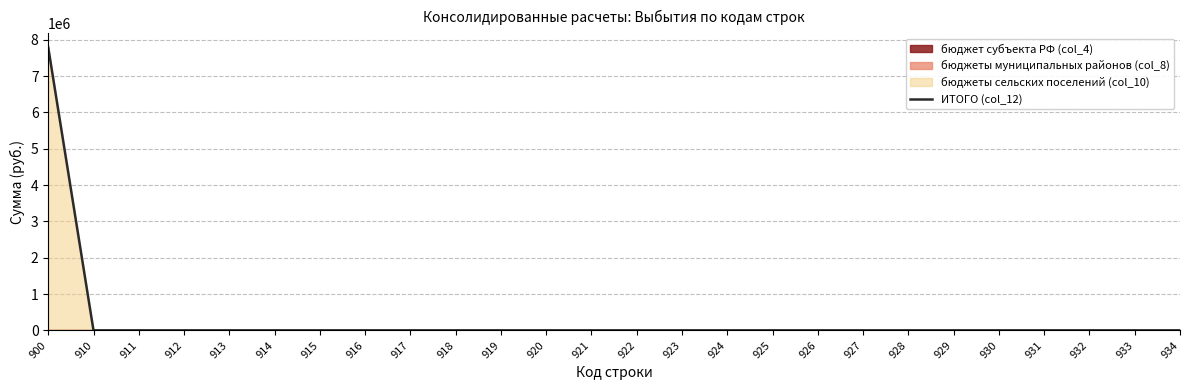

Does the chart have visible grid lines?

Yes